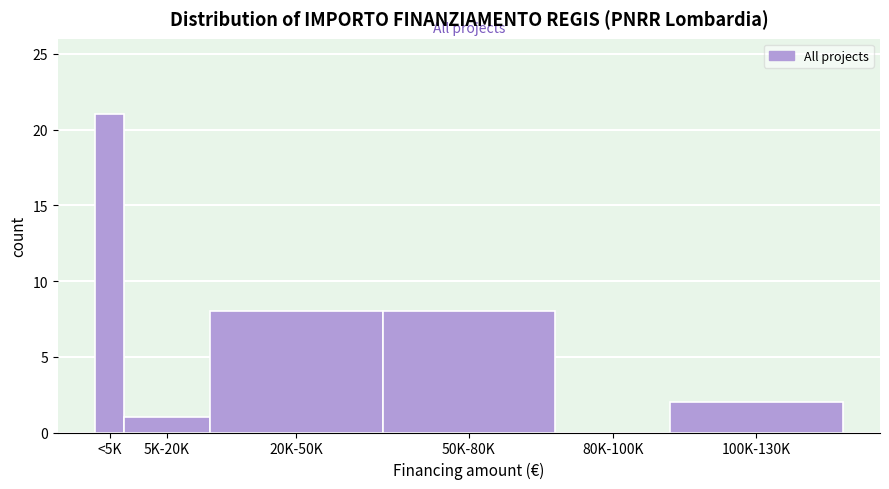

Reading right to left, transcribe all the data shown in this chart.

100K-130K=2	80K-100K=0	50K-80K=8	20K-50K=8	5K-20K=1	<5K=21